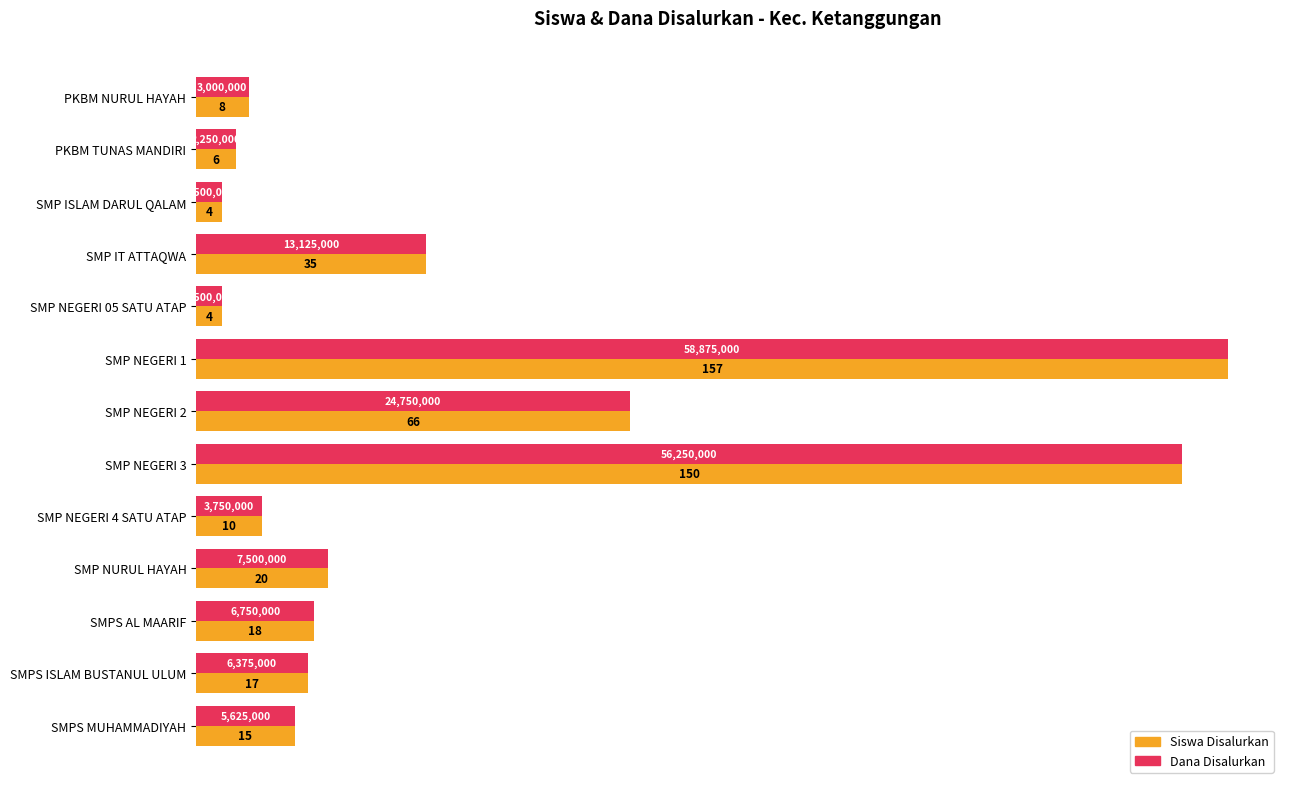

What is the smallest value displayed?

4